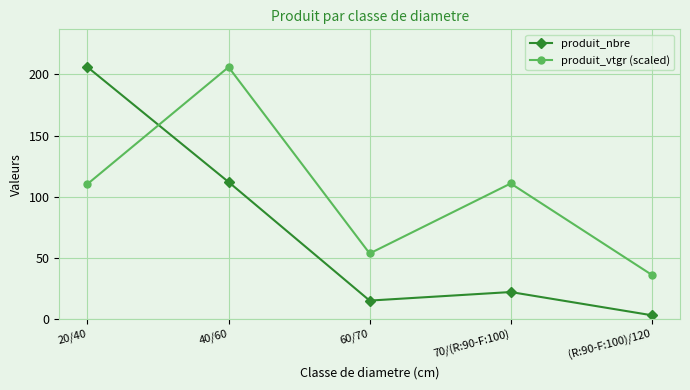

How many interior local valleys does the produit_nbre series have?

1